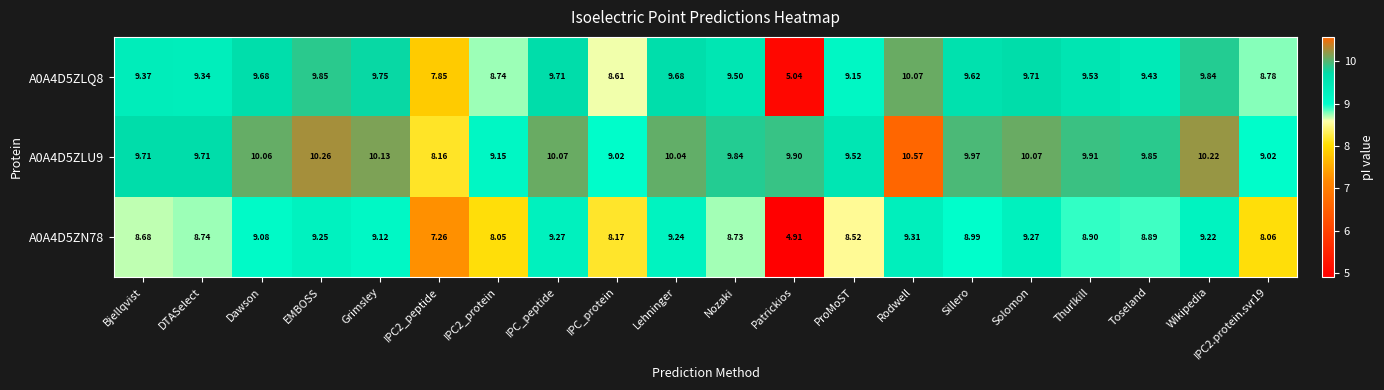

Which category has the highest value across all series?

Rodwell